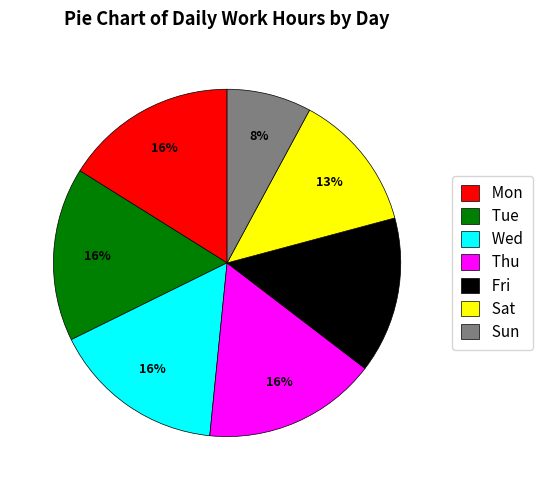

To the nearest percent, what is the difference between the largest and smallest slice percentages?

8%